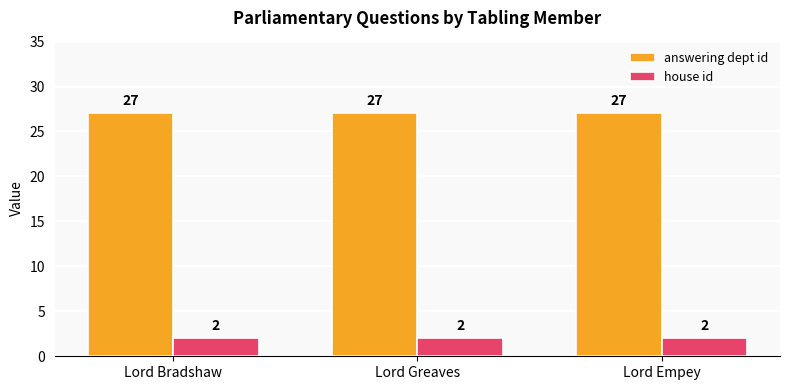

How many bars are there in each group?

2